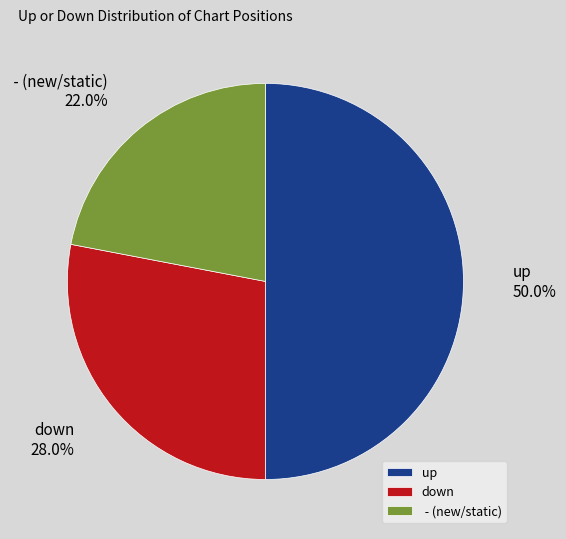

Count the number of slices in the pie.

3